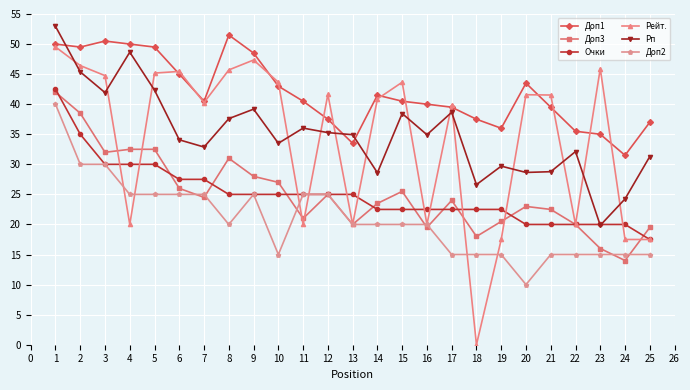

True or false: Рейт. and Доп3 intersect in this chart.

True